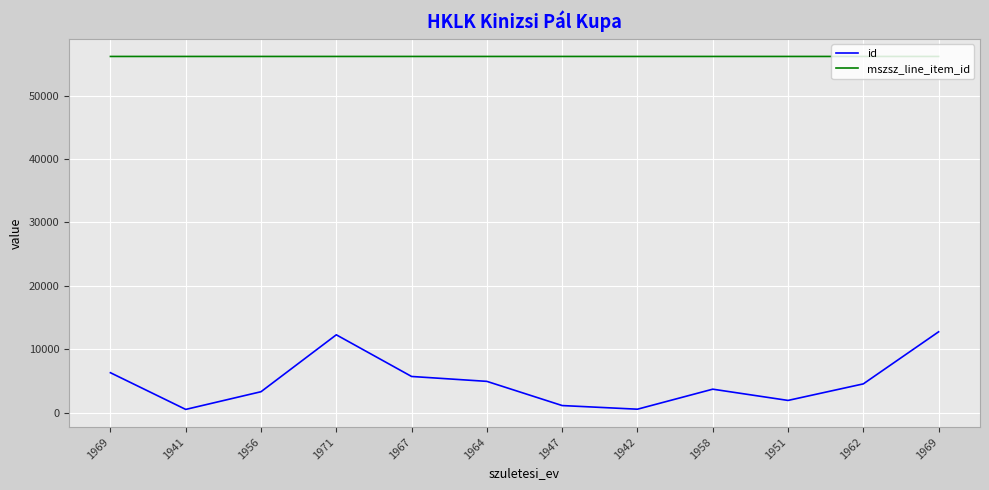

What is the smallest value displayed?

502